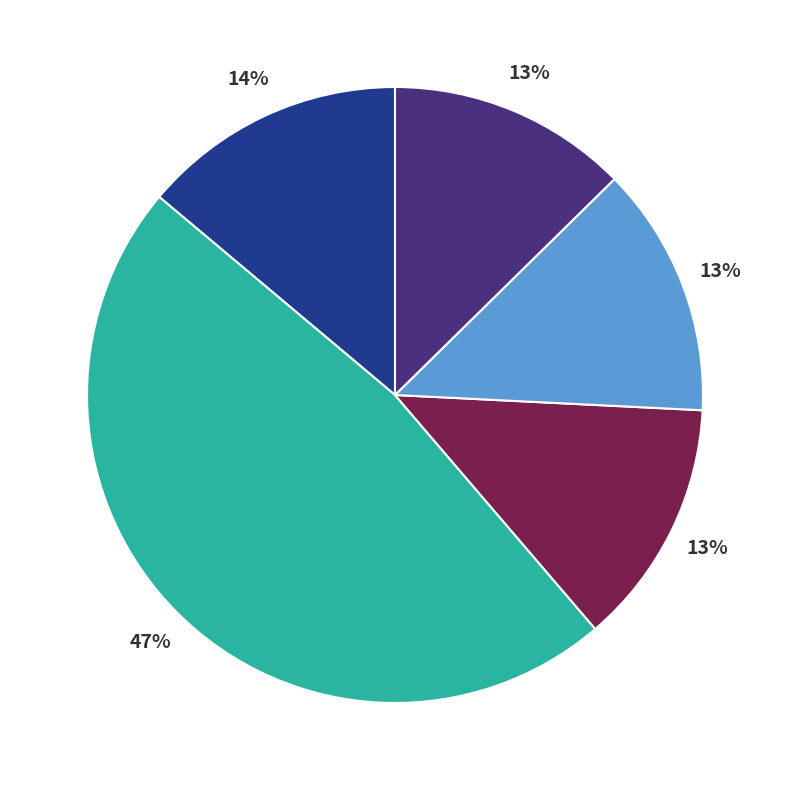

Does any single category account for the majority?

No